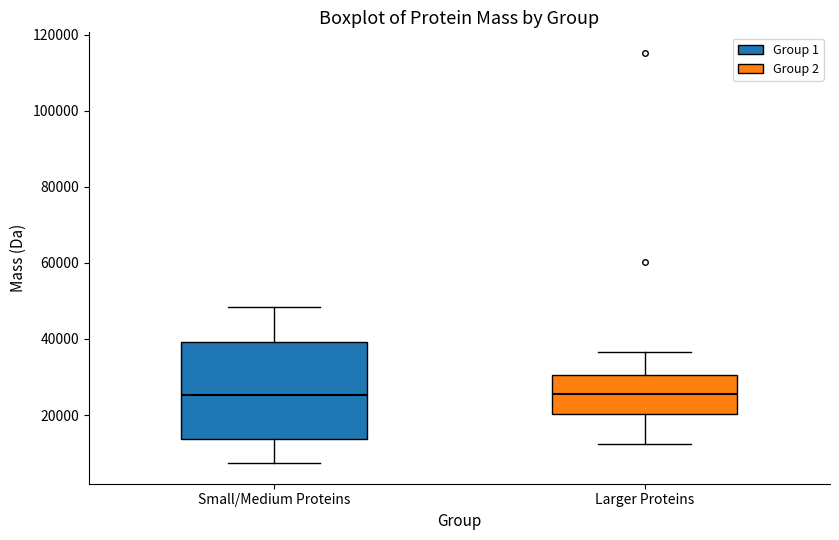

Reading left to right, read every box against the y-axis: the position of its median line, the range the box covers, and the ends of its whiskers. The values are not printed on the chart, so give them approximately, as read against the axis.

Small/Medium Proteins: median 26000, box 14000 to 40000, whiskers 8000 to 48000
Larger Proteins: median 26000, box 20000 to 30000, whiskers 12000 to 36000